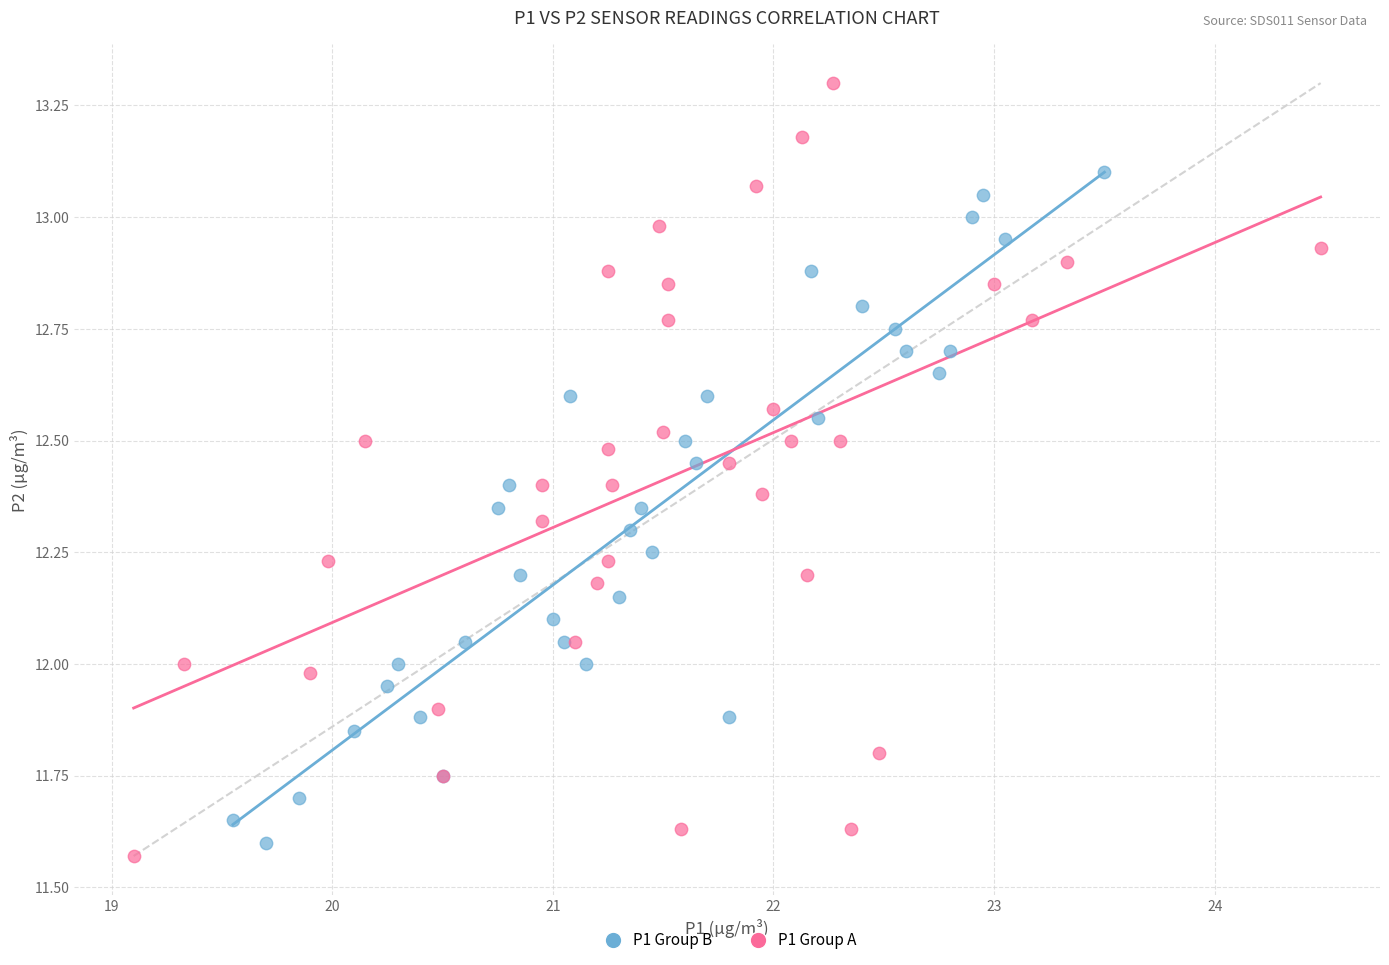

Which series reaches the maximum Y coordinate?

P1 Group A